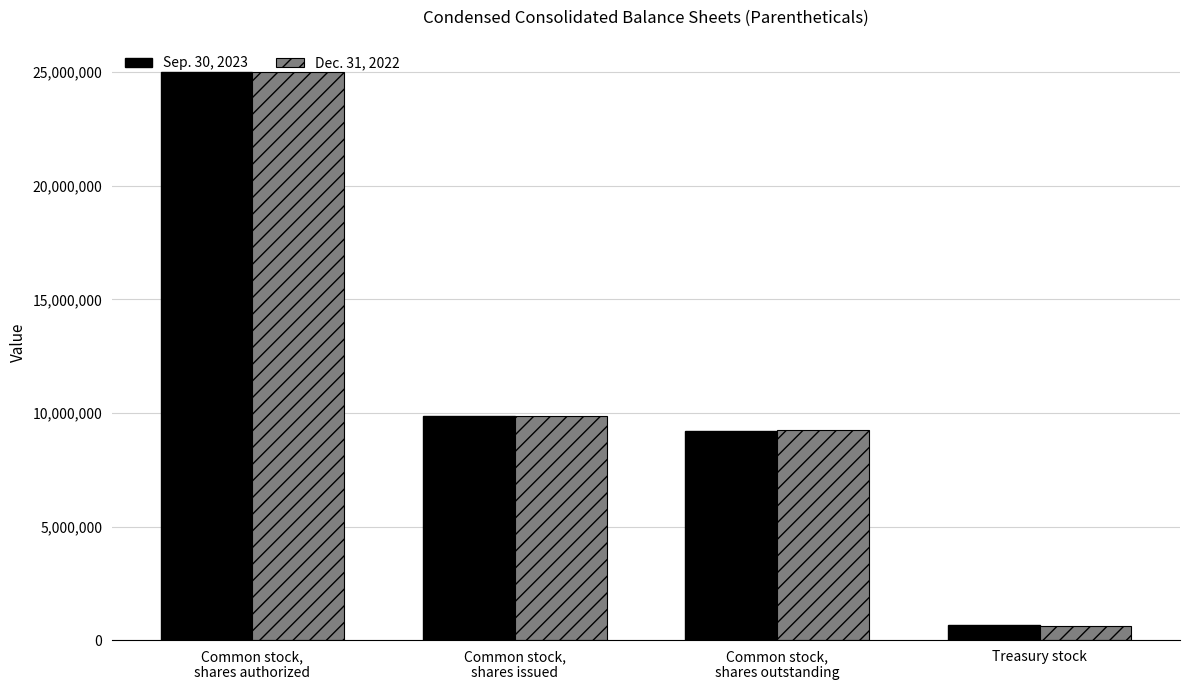

Reading left to right, transcribe all the data shown in this chart.

Sep. 30, 2023: 25000000	9864120	9222157	641963
Dec. 31, 2022: 25000000	9864120	9227349	636771